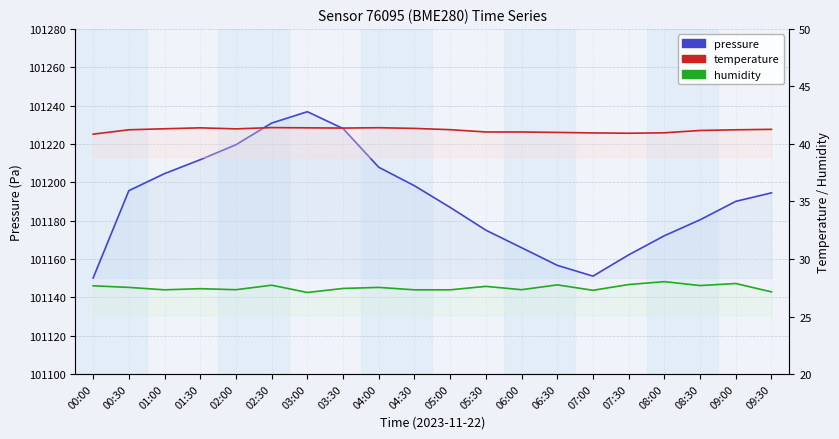

What is the value of the pressure point at the 13th from the left?

101165.9